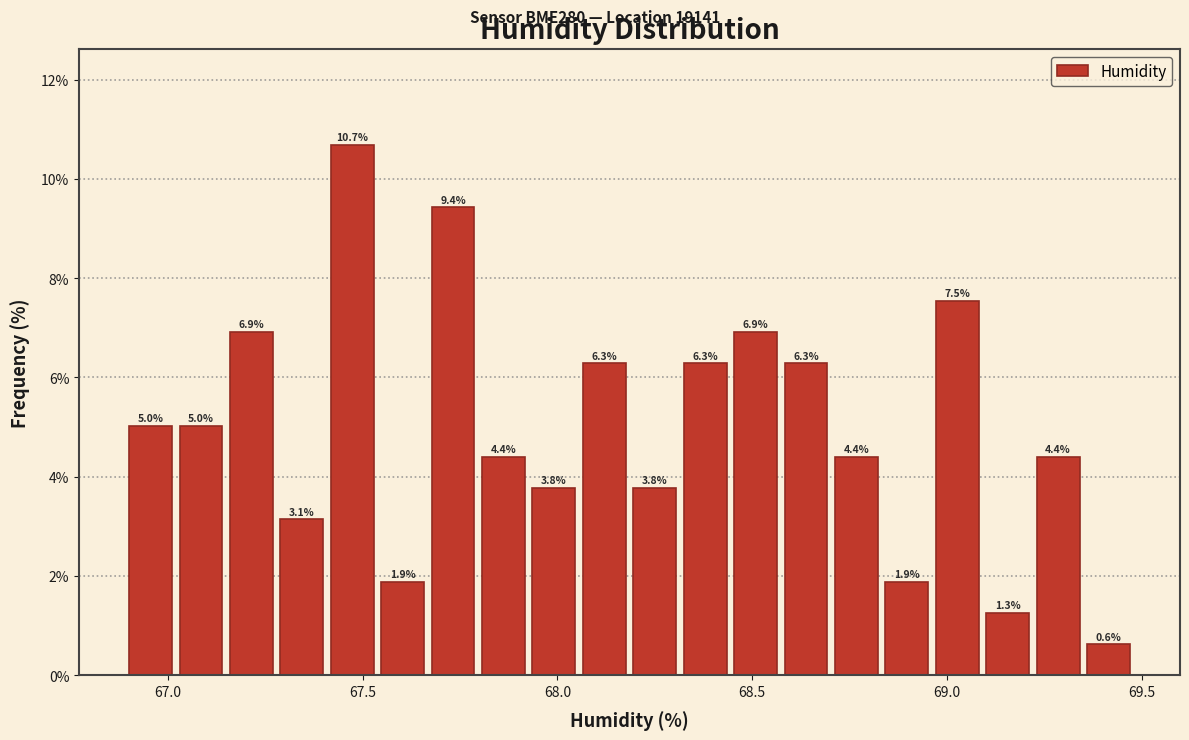

Read against the x-axis, roughly where is the centre of the tallest bar?

67.45